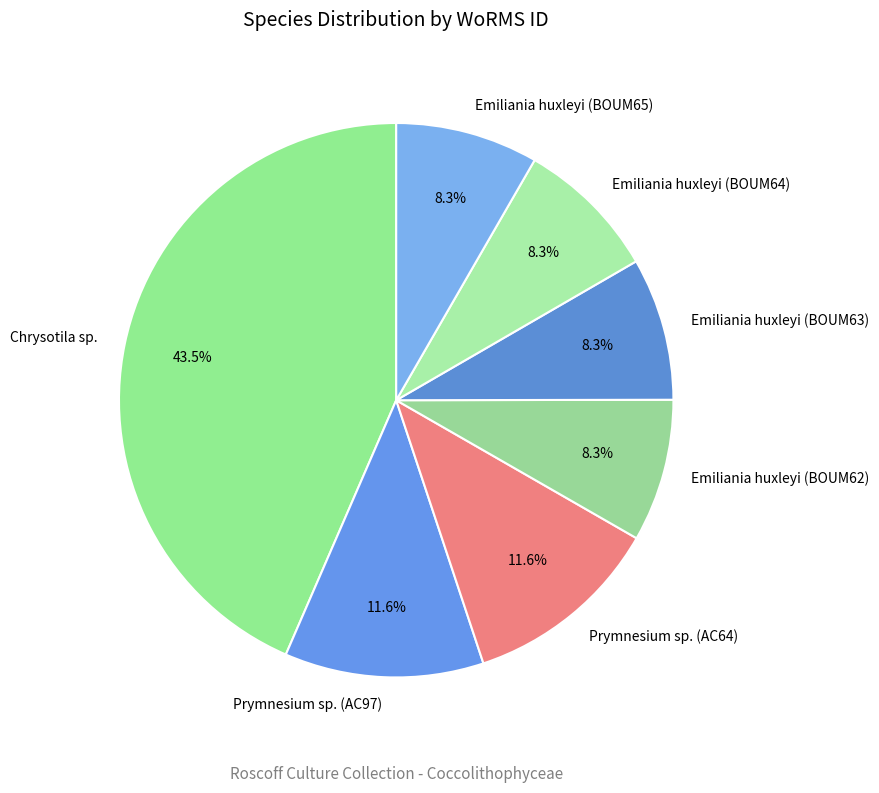

Is Emiliania huxleyi (BOUM65) the majority of the pie?

No